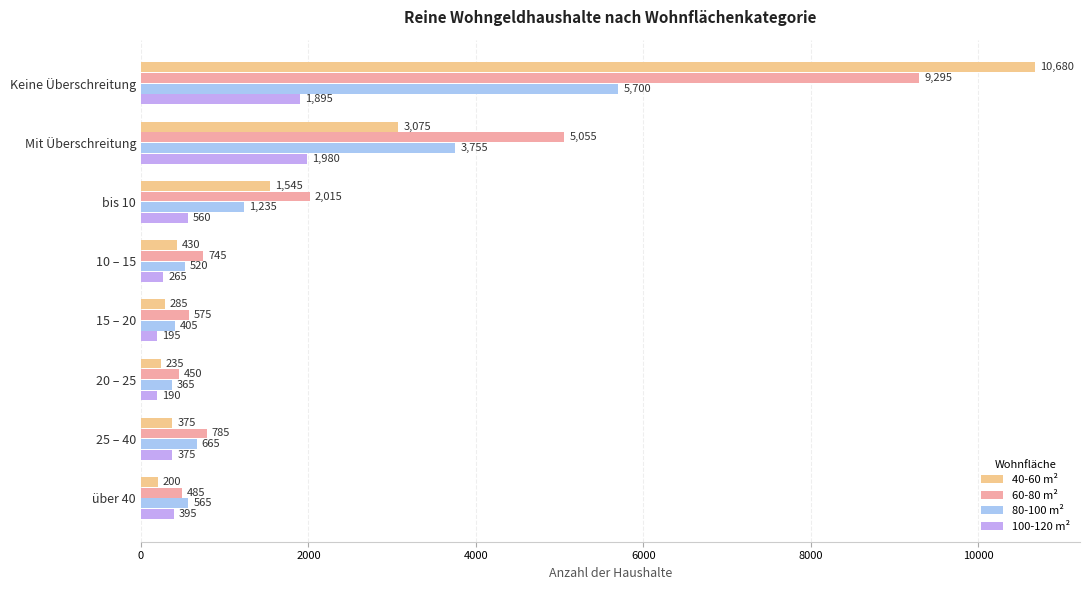

True or false: 80-100 m² has a value of 3755 at Mit Überschreitung.

True